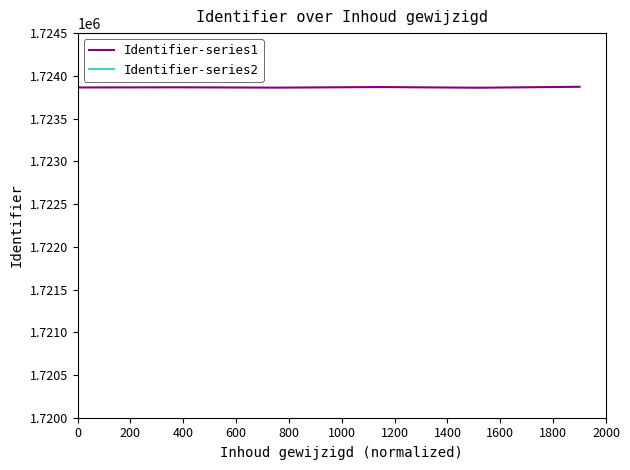

True or false: Identifier-series1 has more than 1 interior local peaks.

True